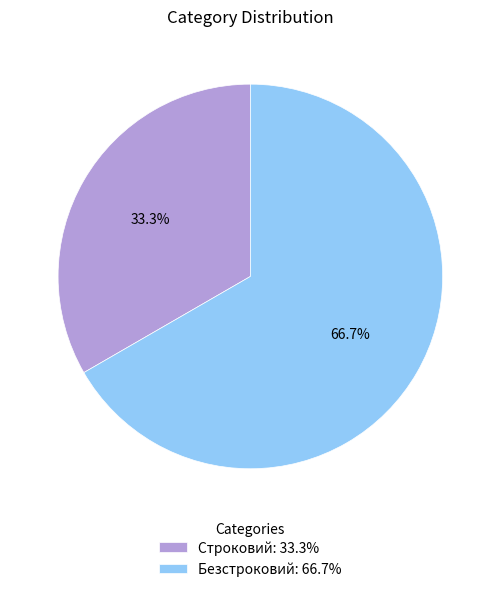

To the nearest percent, what percentage of the pie is Строковий?

33%